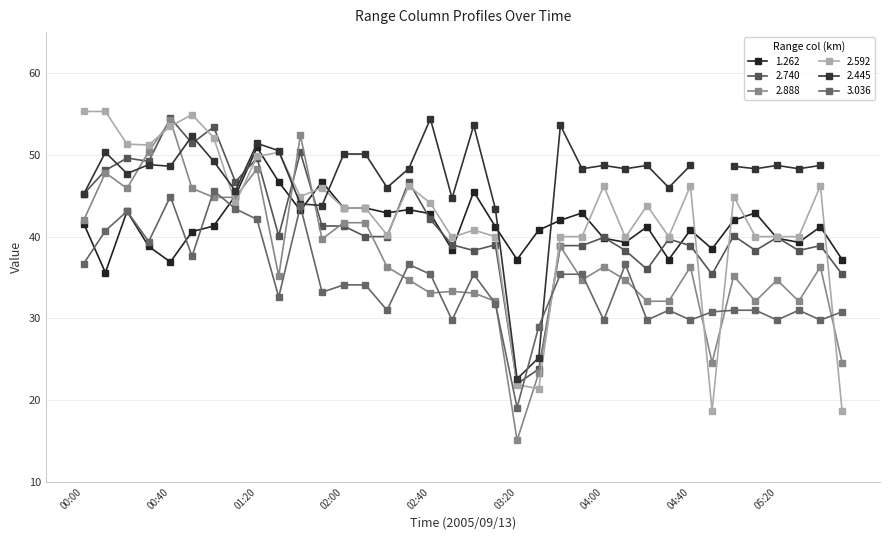

How many intersections are there between 2.888 and 3.036?

15